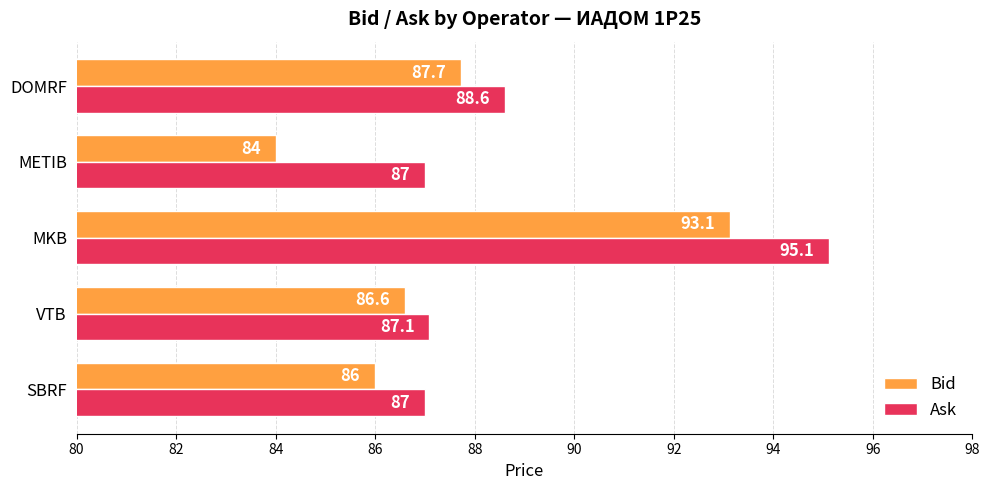

Which series has the widest spread of values?

Bid